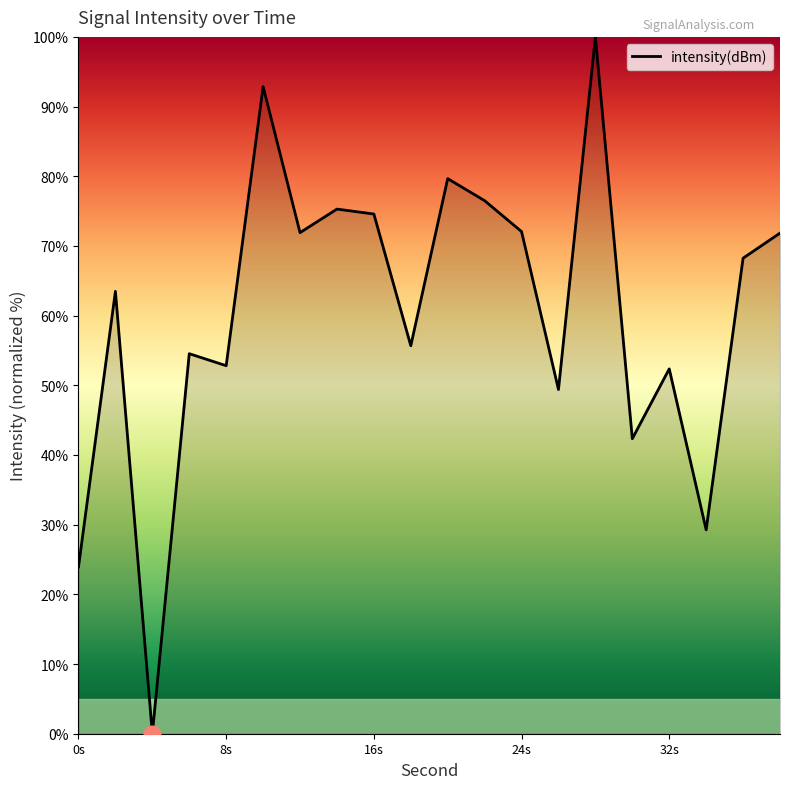

What is the greatest value displayed?

100.0